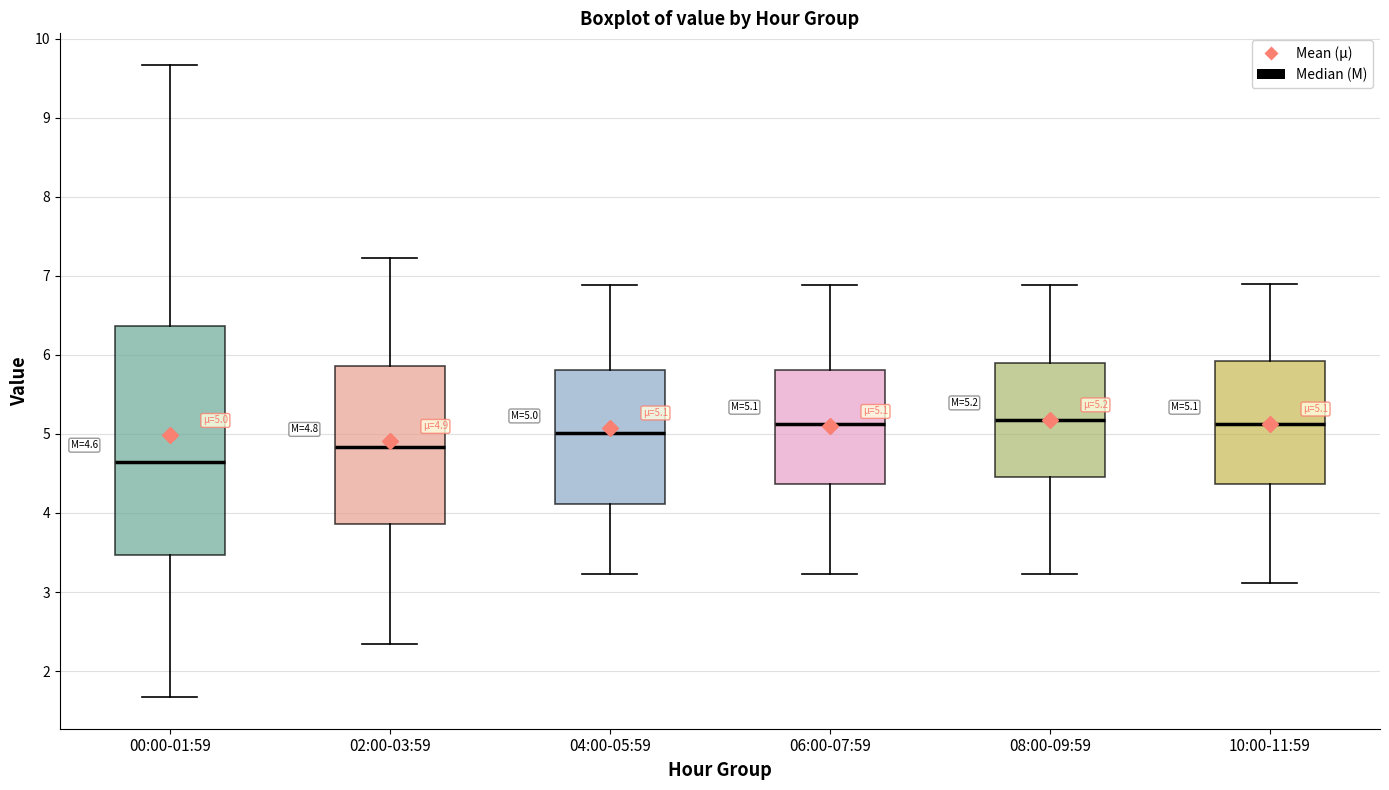

Which box is the tallest, from its lower edge to its upper edge?

00:00-01:59